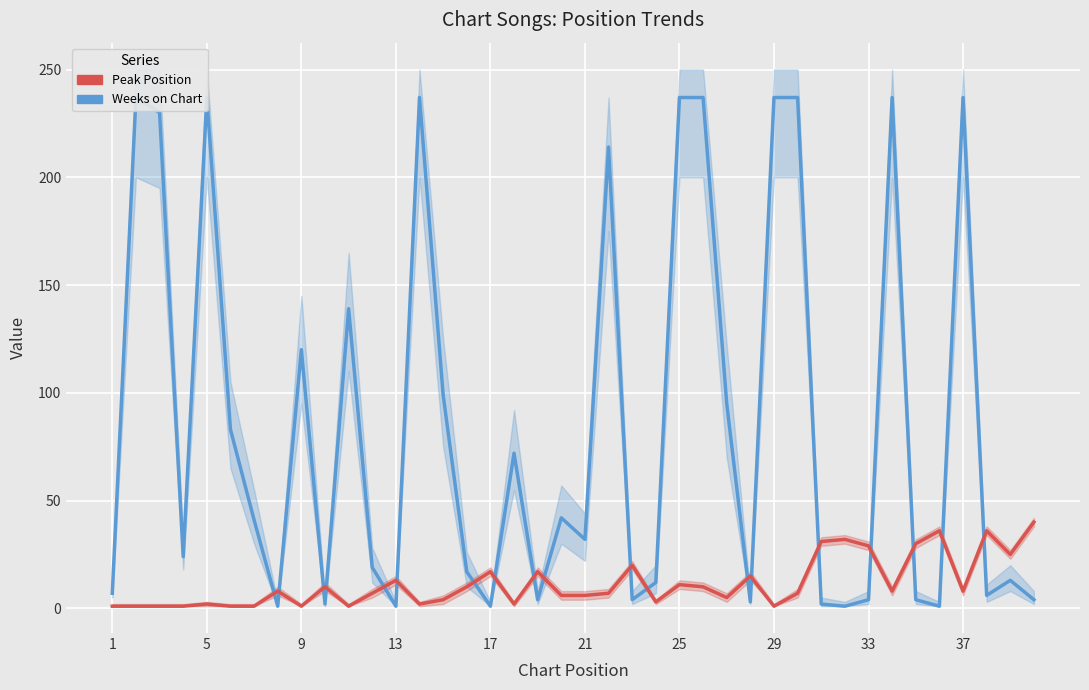

Is the value of Peak Position at 10 greater than the value of Weeks on Chart at 13?

No